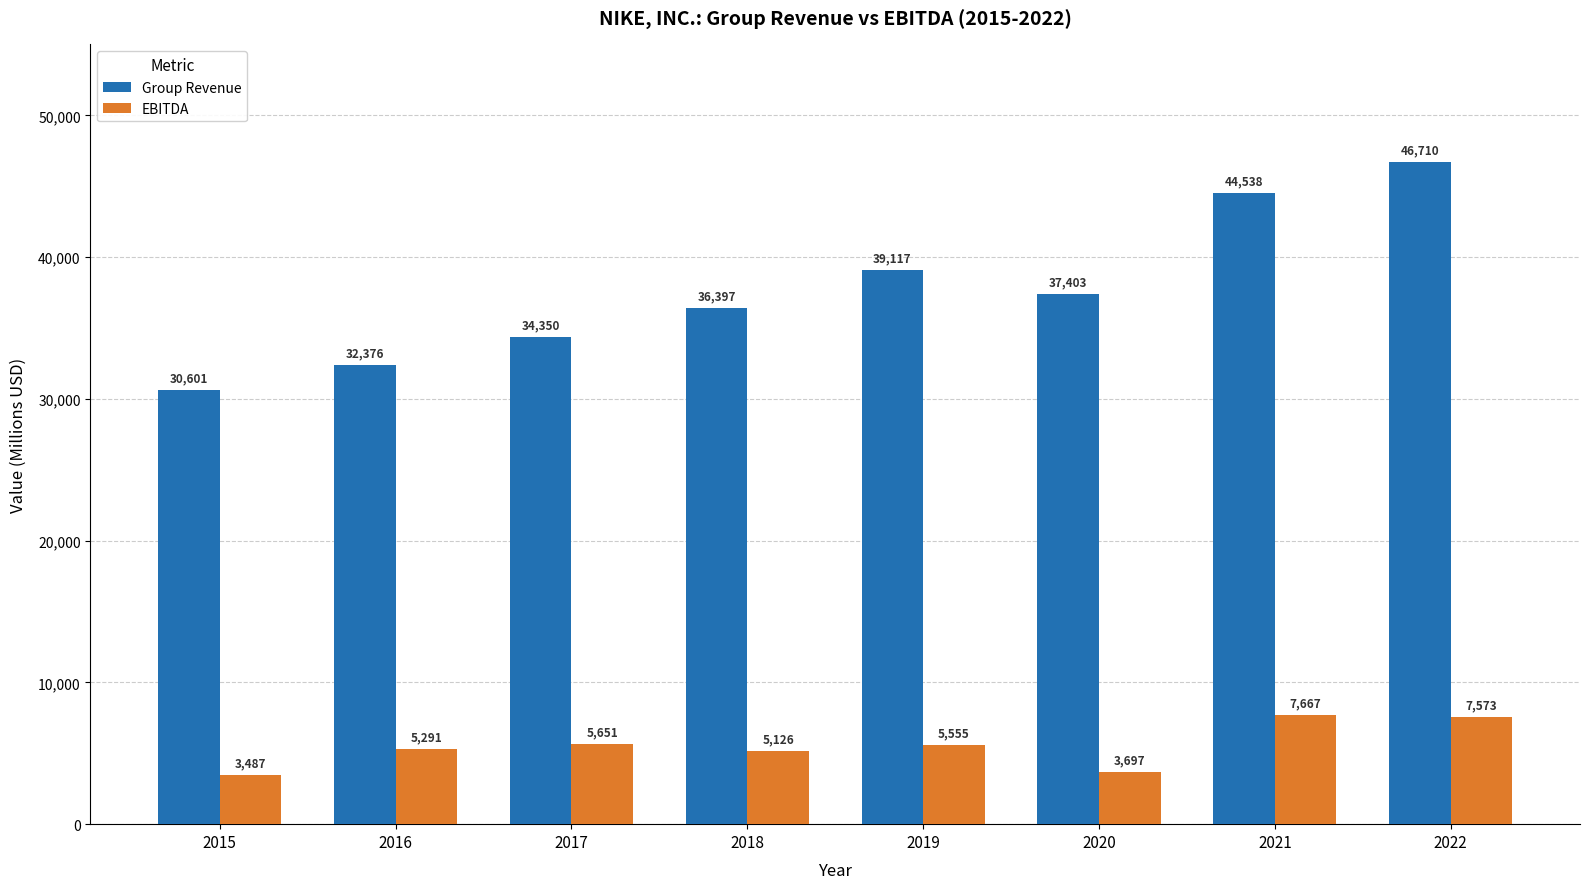

At which label does Group Revenue reach its minimum?

2015